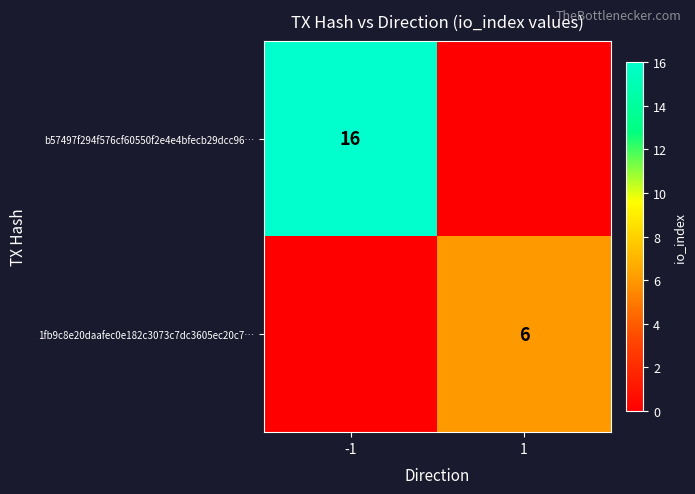

Is it true that b57497f294f576cf60550f2e4e4bfecb29dcc96… equals 28 at -1?

False